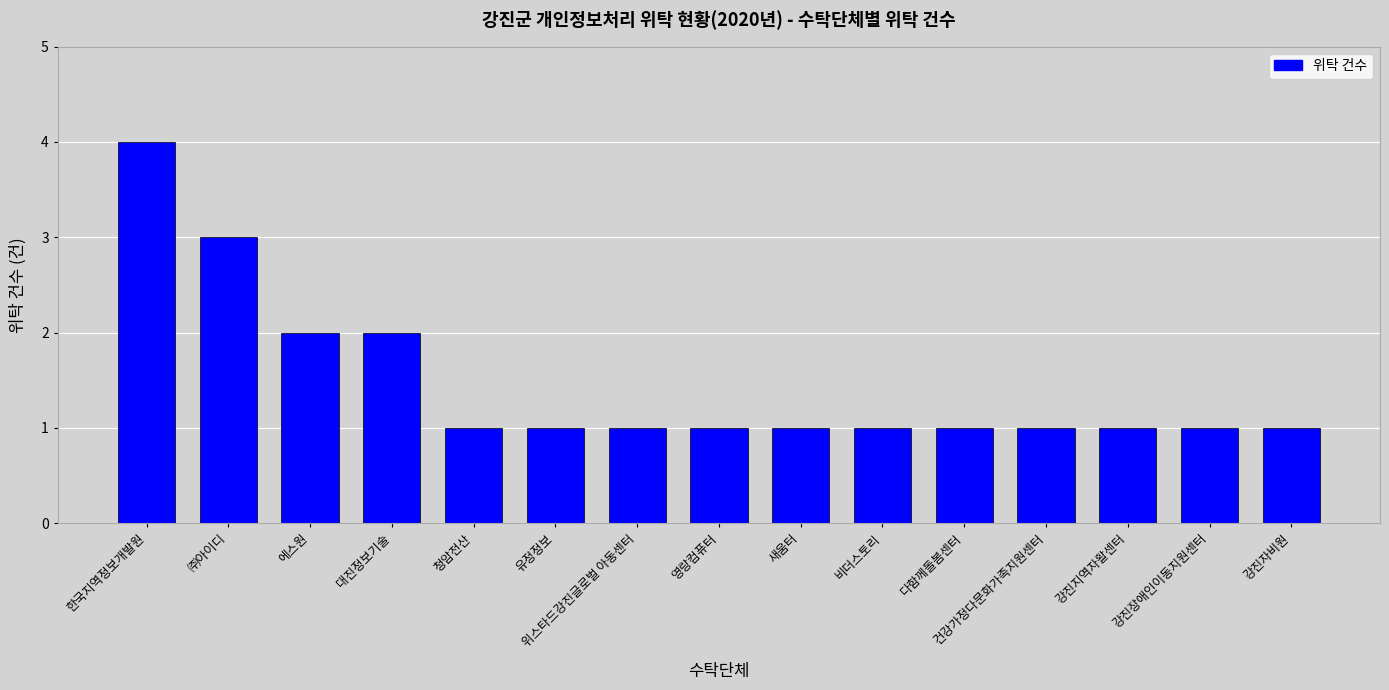

Approximately how many times larger is the value at 강진장애인이동지원센터 compared to 유정정보?

1.0